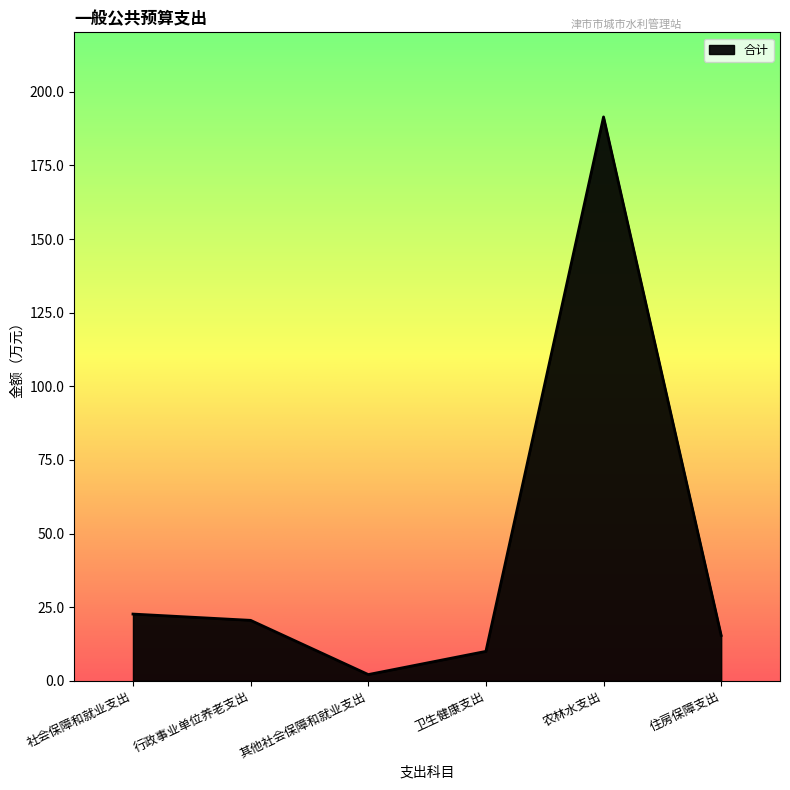

Where does the data first go above 20?

社会保障和就业支出